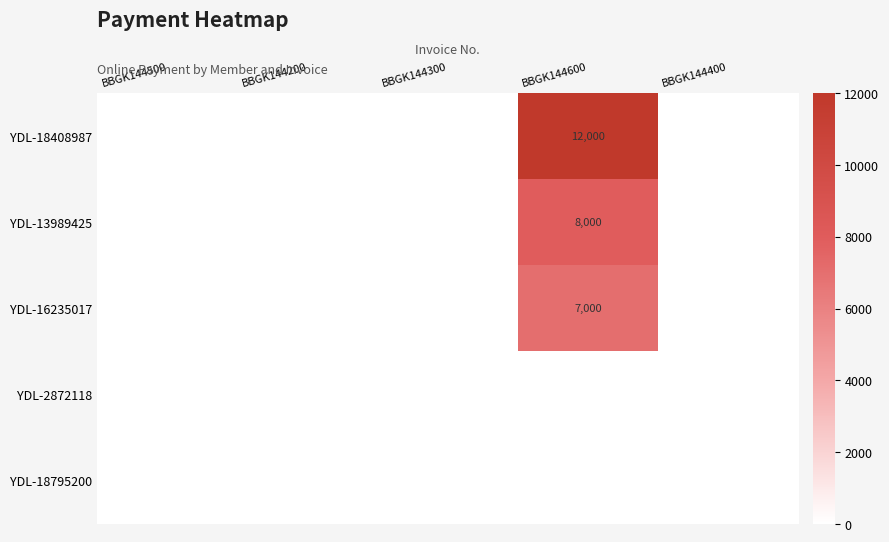

Is it true that YDL-16235017 equals 7000 at BBGK144600?

True